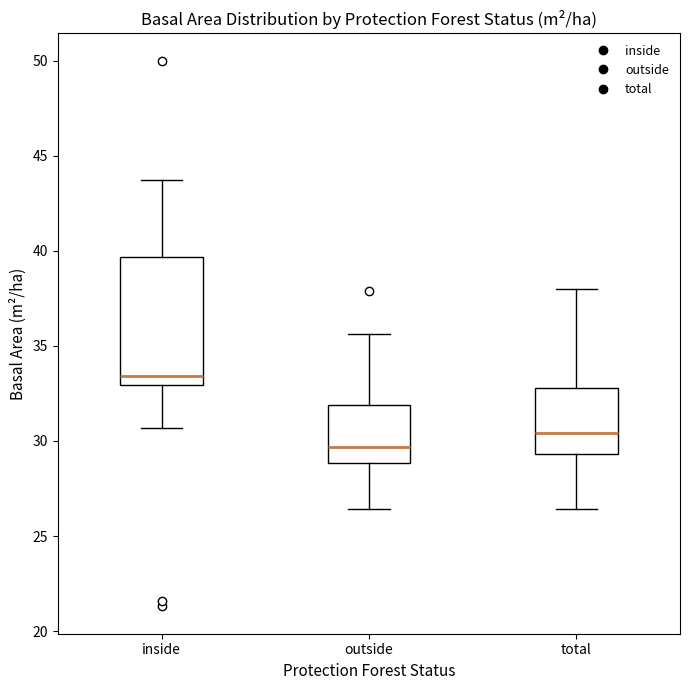

Which box is the tallest, from its lower edge to its upper edge?

inside